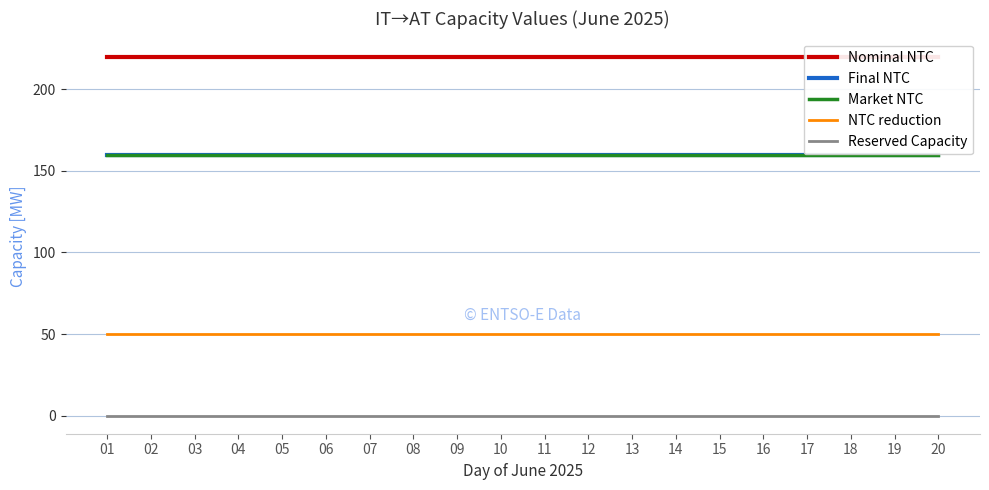

How many categories are shown in the chart?

20